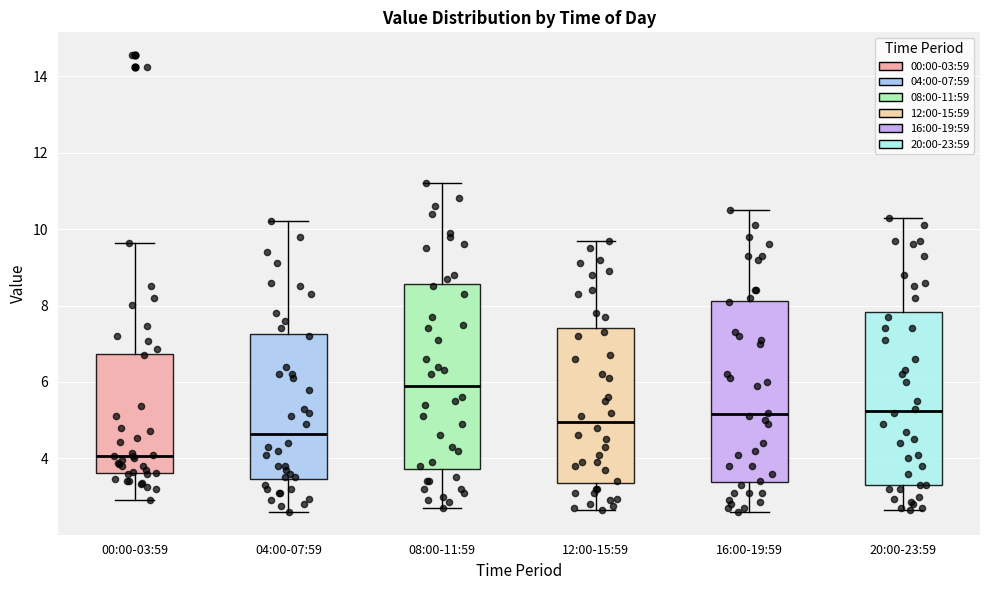

Which box's median line is the lowest?

00:00-03:59